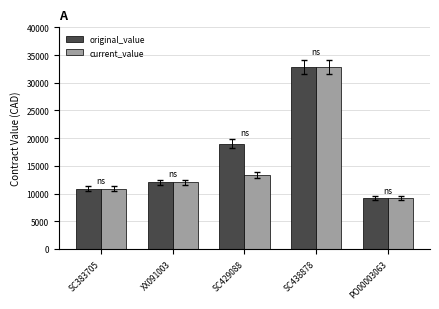

At which label is current_value closest to 20976?

SC429088